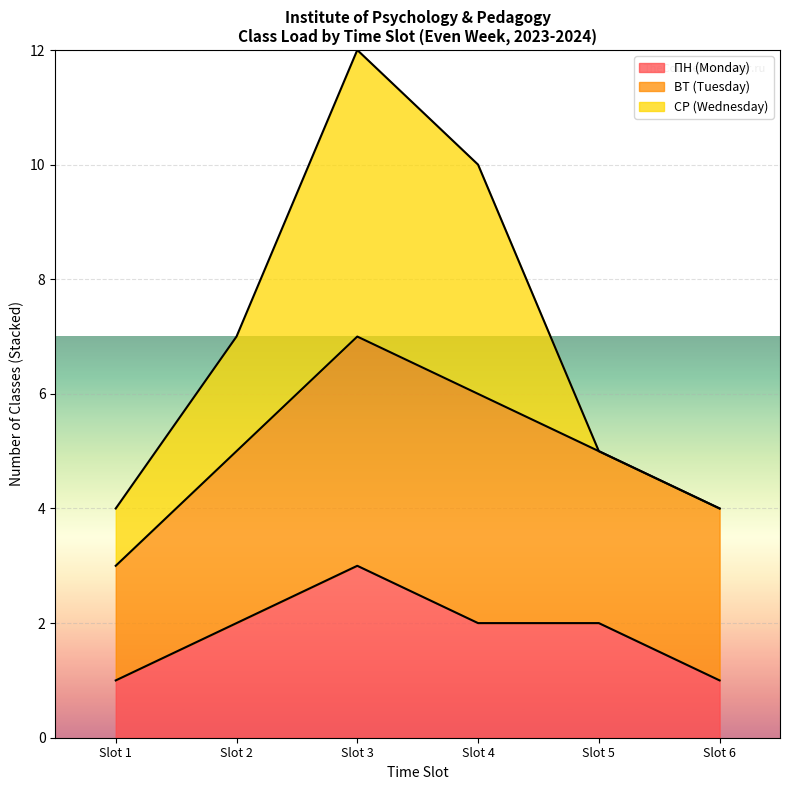

What is the highest value of the ПН (Monday) series?

3